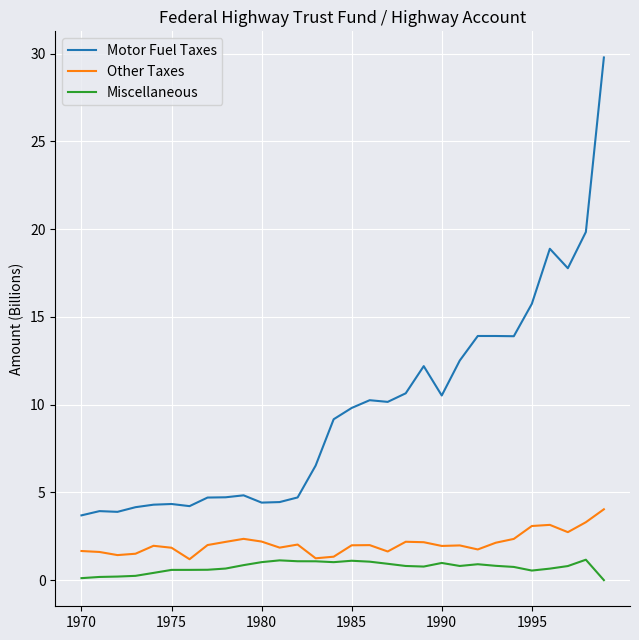

True or false: Miscellaneous and Motor Fuel Taxes intersect in this chart.

False